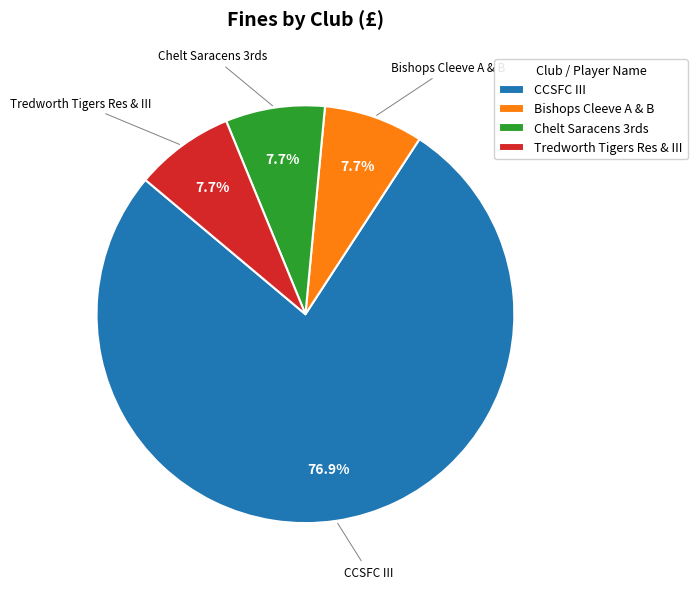

Count the number of slices in the pie.

4